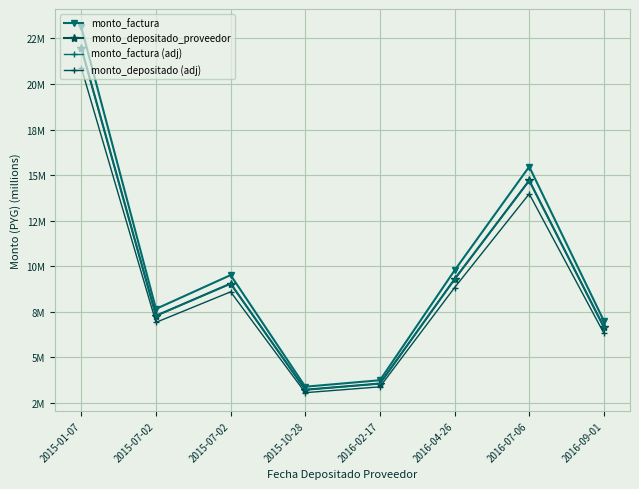

True or false: monto_factura has more than 2 interior local peaks.

False